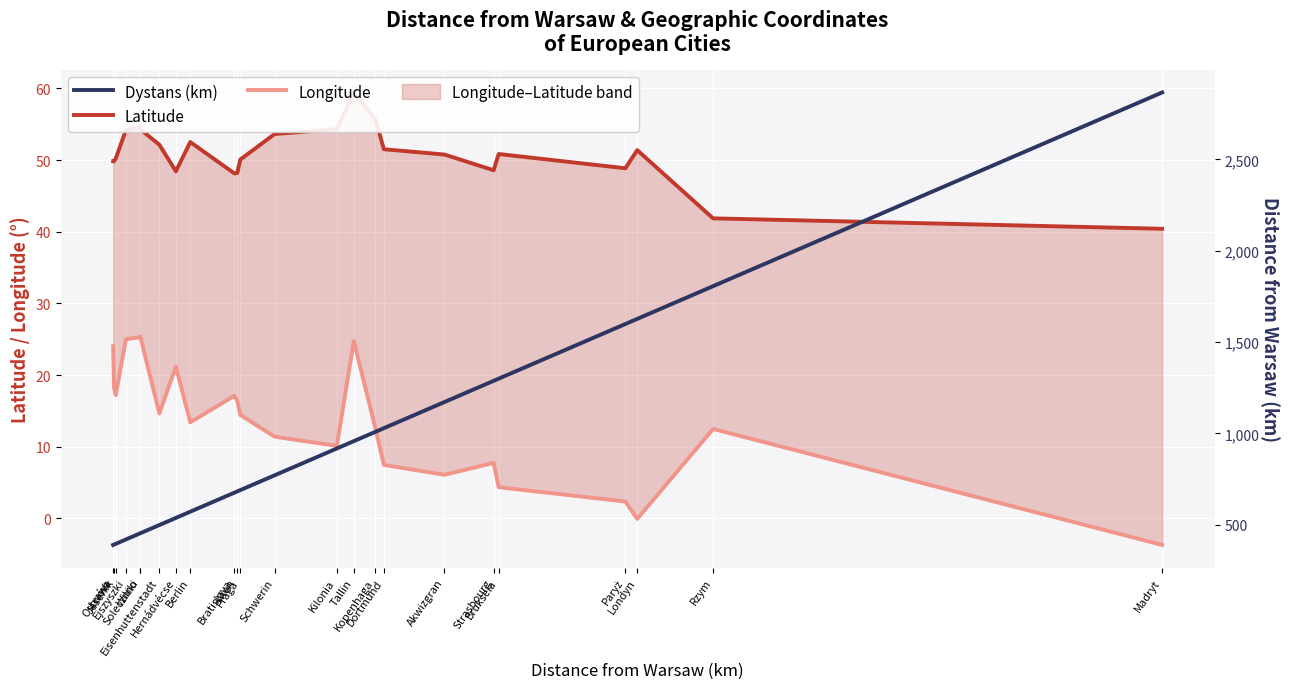

How many values in the Longitude series exceed 14?

12